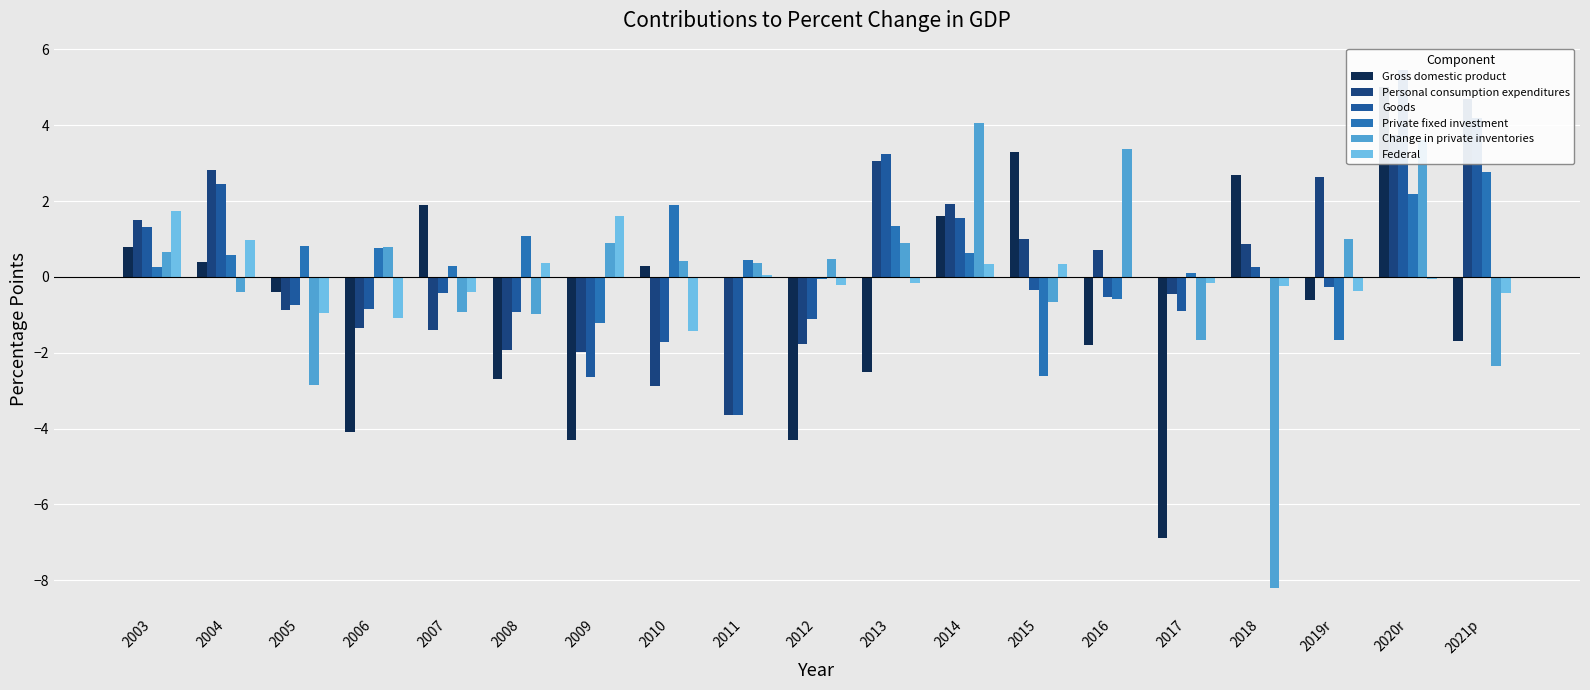

What is the lowest value of the Gross domestic product series?

-6.9